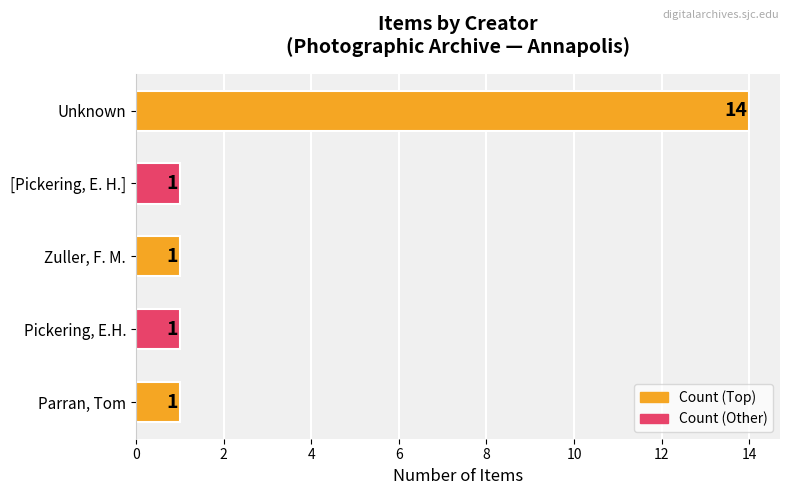

The chart shows a value of 1 at Zuller, F. M.. True or false?

True